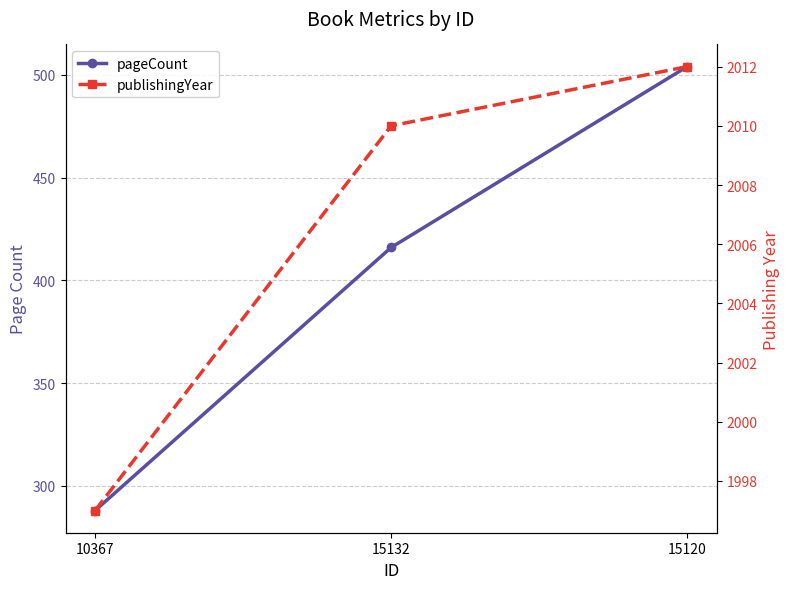

How many pageCount values are between 288 and 504?

3